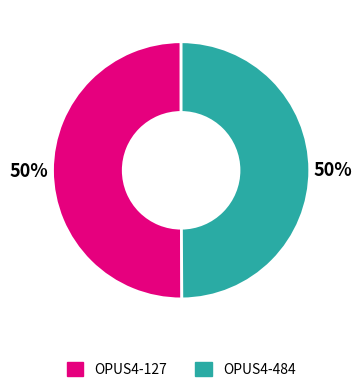

To the nearest percent, what is the average slice percentage?

50%